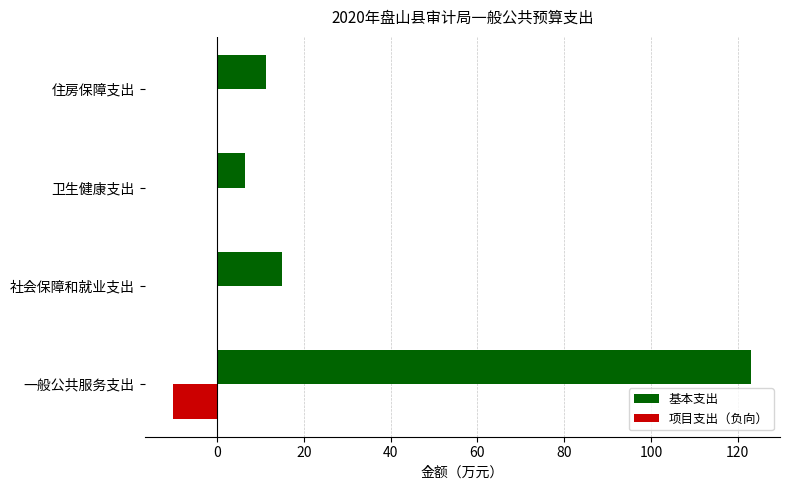

Where is 基本支出 nearest to the value 64?

社会保障和就业支出